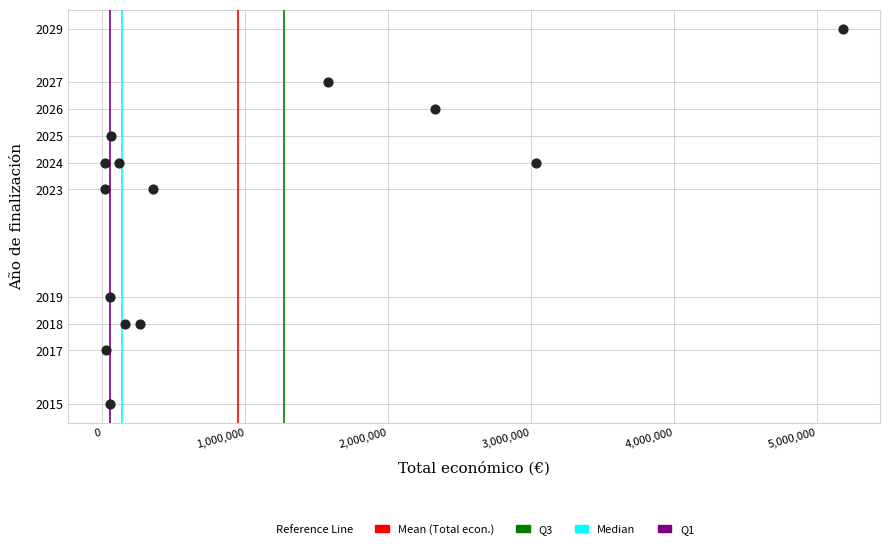

List the coordinates of all points as (X, Y) pairs, reading left to right.

(17309, 2023)  (19990, 2024)  (24975, 2017)  (50102, 2015)  (53714, 2019)  (60000, 2025)  (118285, 2024)  (160541, 2018)  (263534, 2018)  (353195, 2023)  (1578130, 2027)  (2329866, 2026)  (3037758, 2024)  (5183382, 2029)